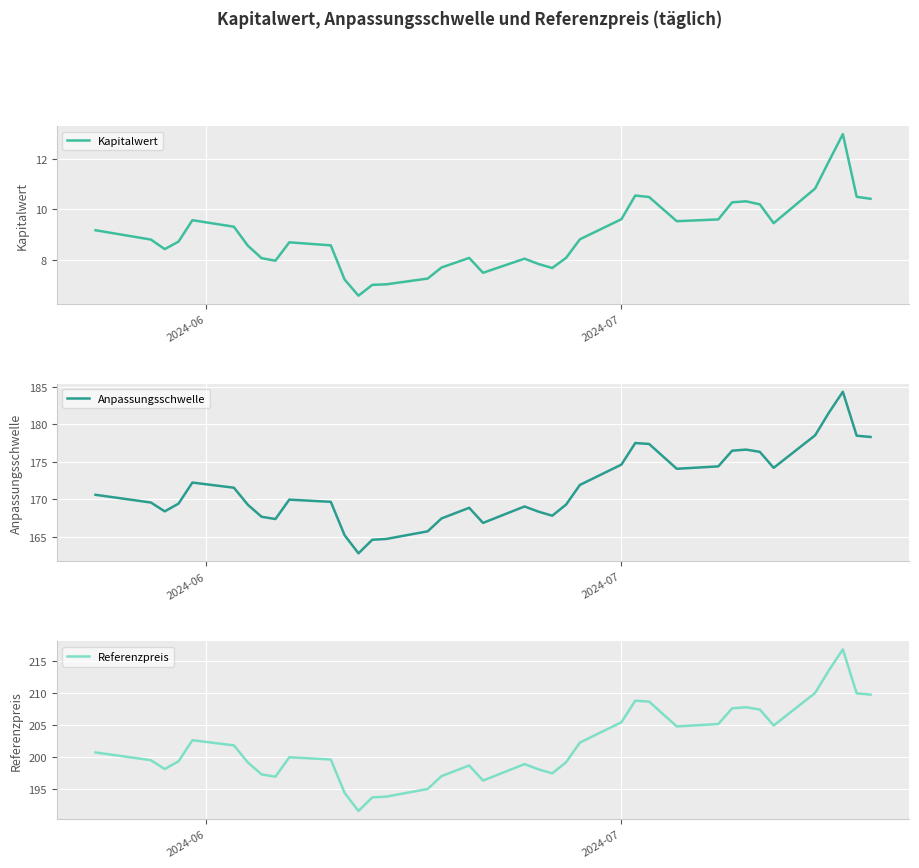

At how many categories does at least one series exceed 97?

38